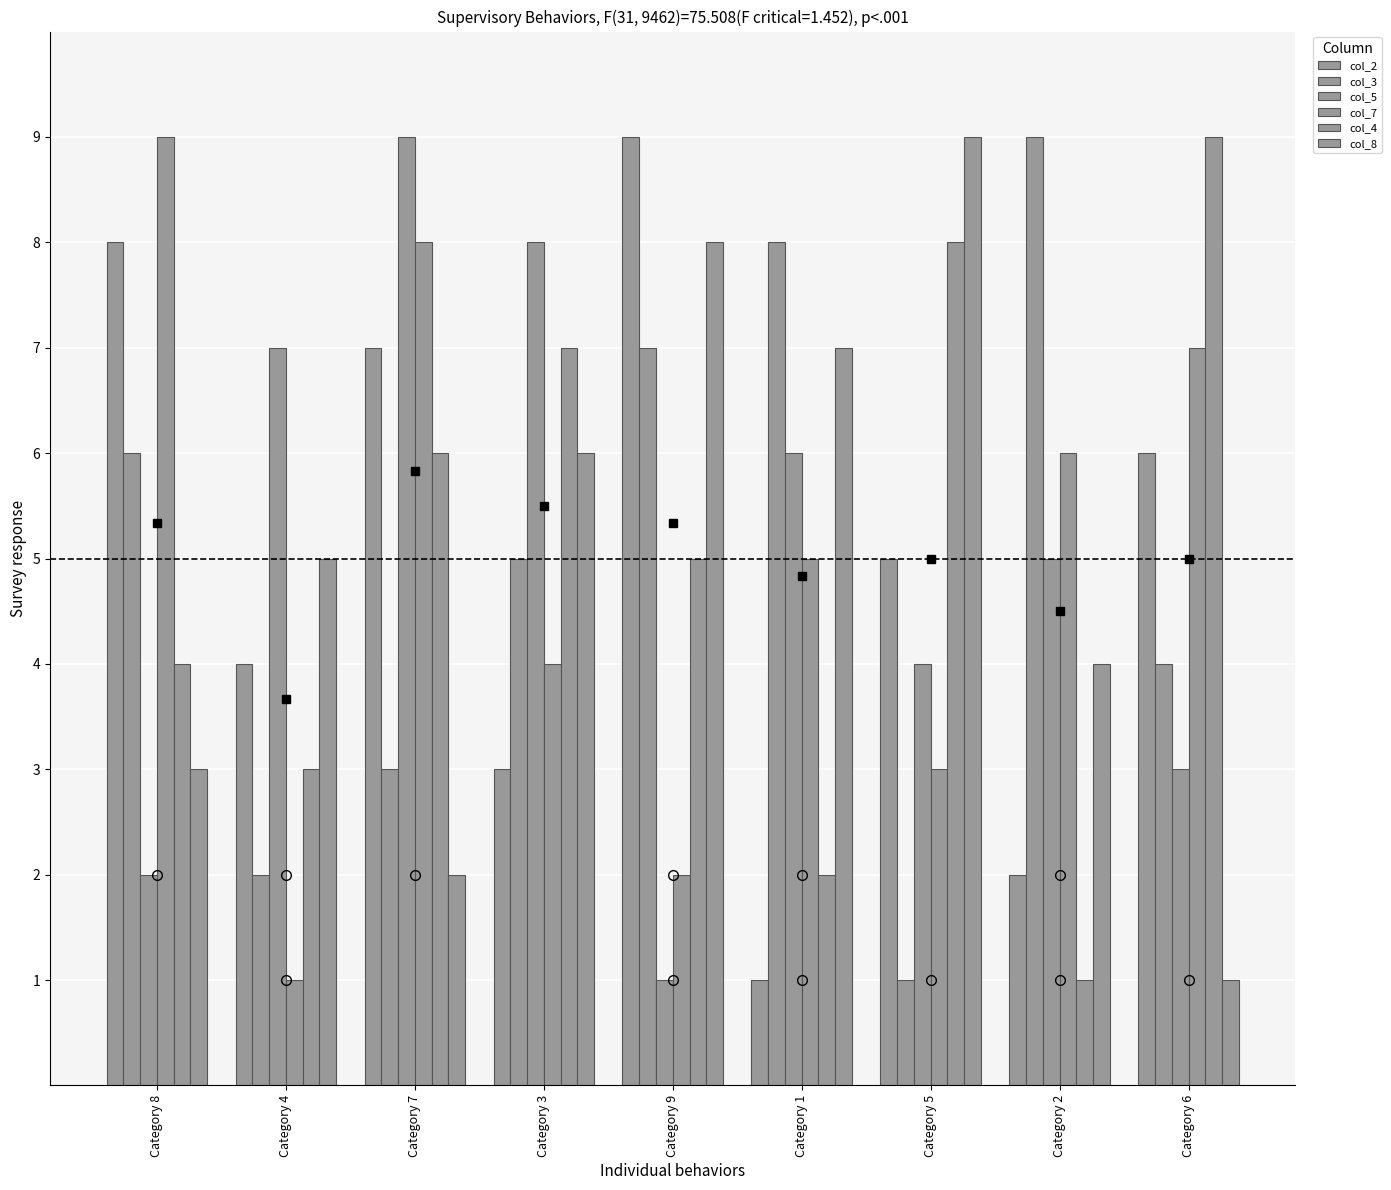

What is the sum of all col_4 values?

45